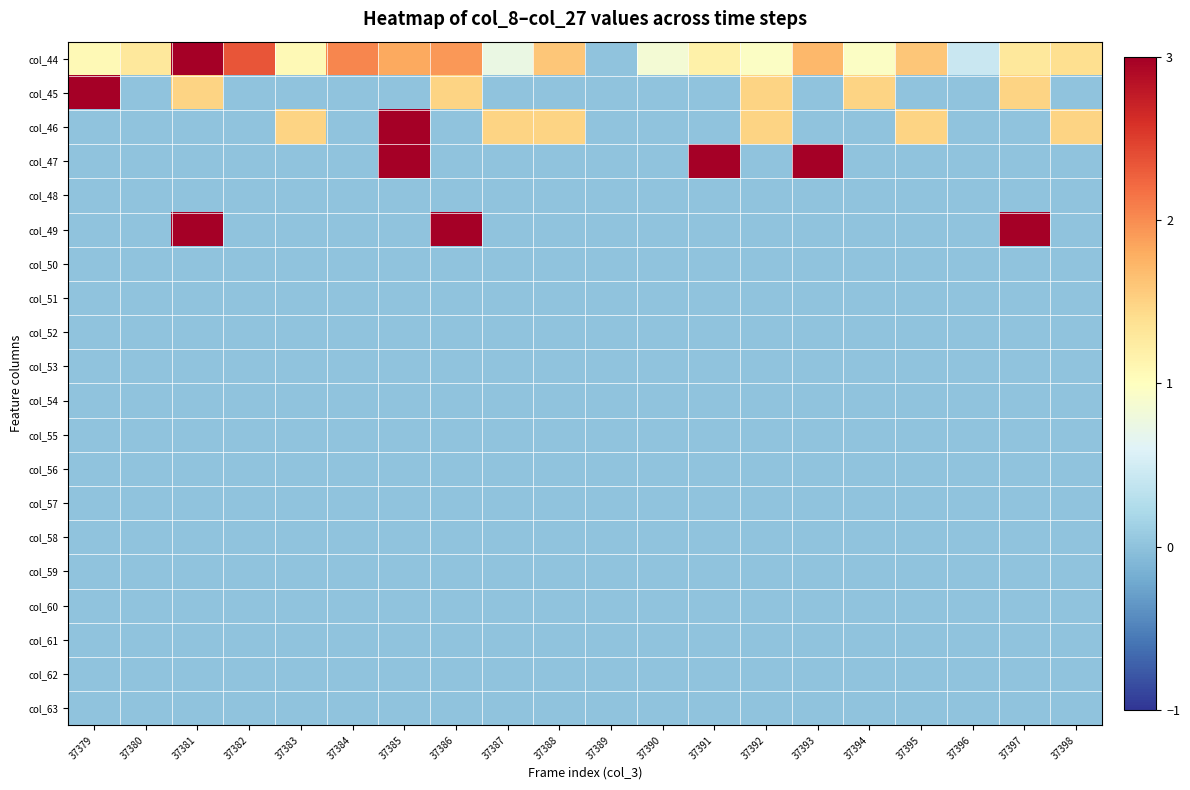

Which series has the widest spread of values?

col_44